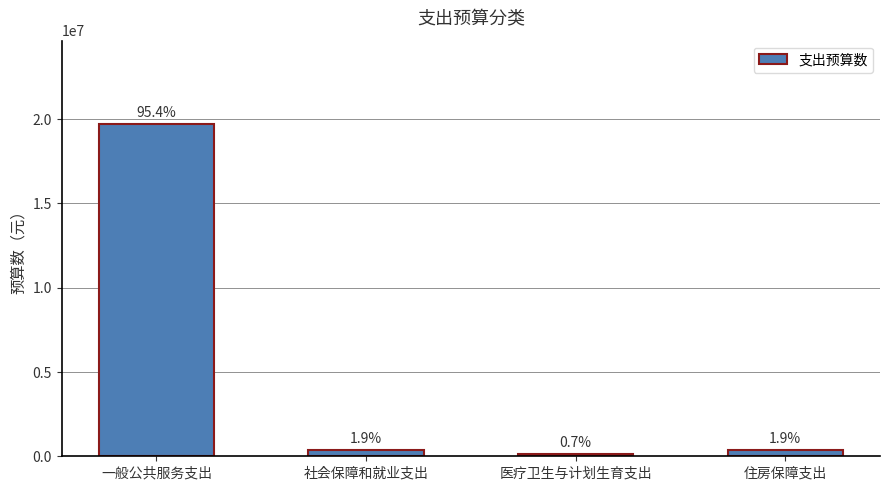

Does the chart contain any negative values?

No